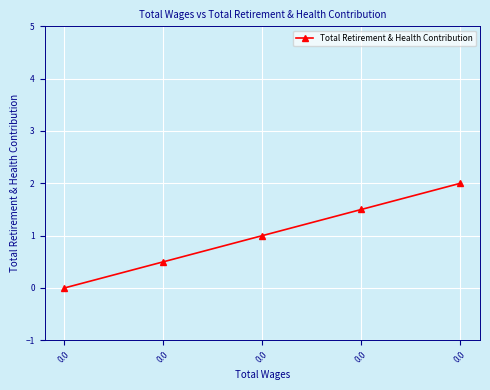

Reading right to left, transcribe all the data shown in this chart.

0.0=2.0	0.0=1.5	0.0=1.0	0.0=0.5	0.0=0.0